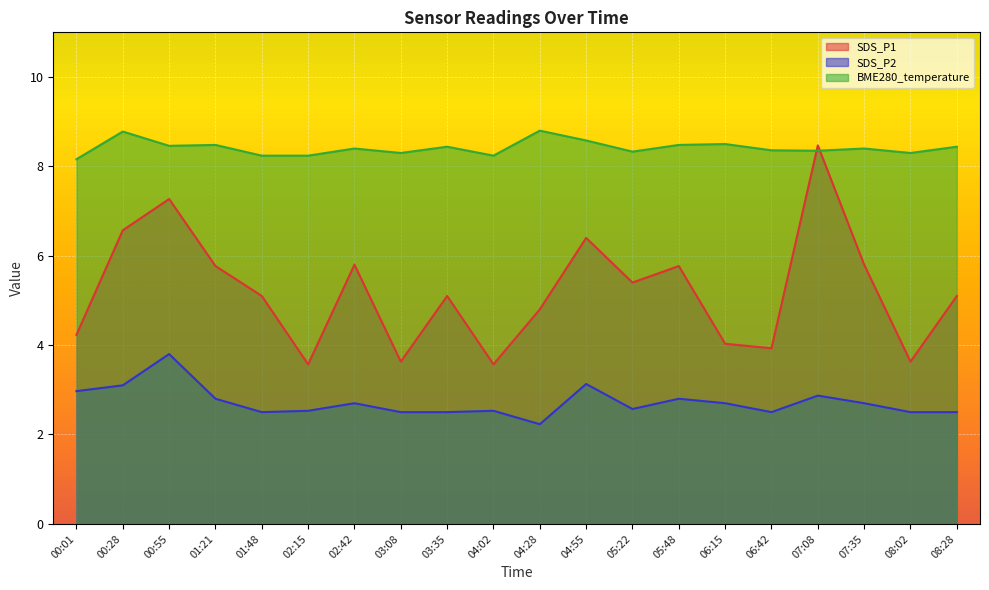

At which category is the sum across all series the highest?

07:08